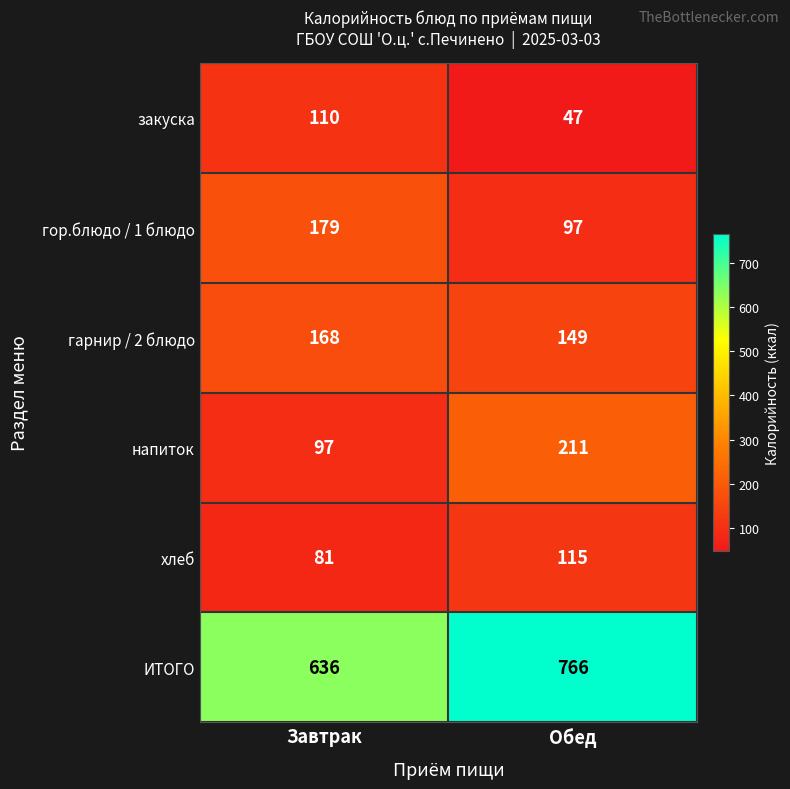

Reading right to left, transcribe all the data shown in this chart.

закуска: 47	110
гор.блюдо / 1 блюдо: 97	179
гарнир / 2 блюдо: 149	168
напиток: 211	97
хлеб: 115	81
ИТОГО: 766	636